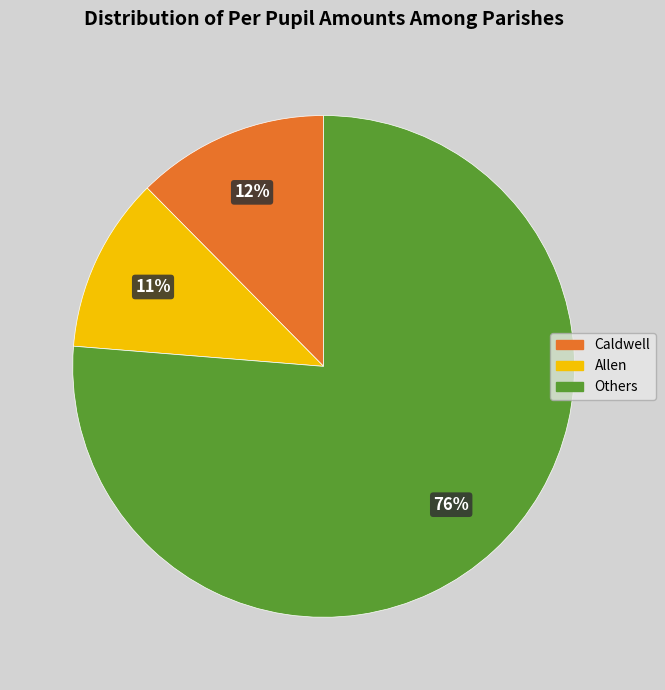

How many slices are in this pie chart?

3